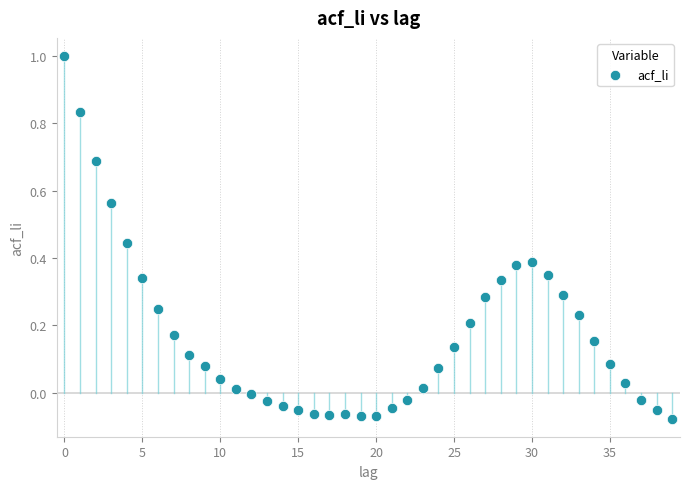

What is the range of Y values (max minus min)?

1.1